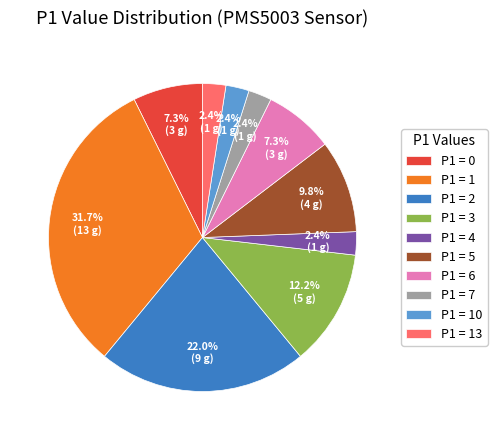

How many segments does this pie chart have?

10